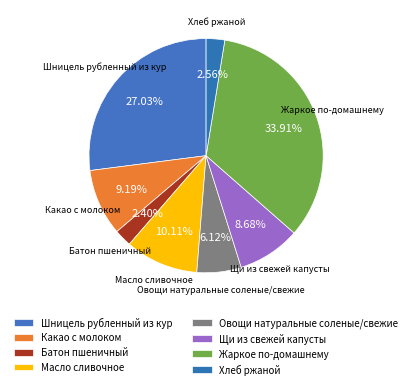

Which category has the smallest portion of the pie?

Батон пшеничный